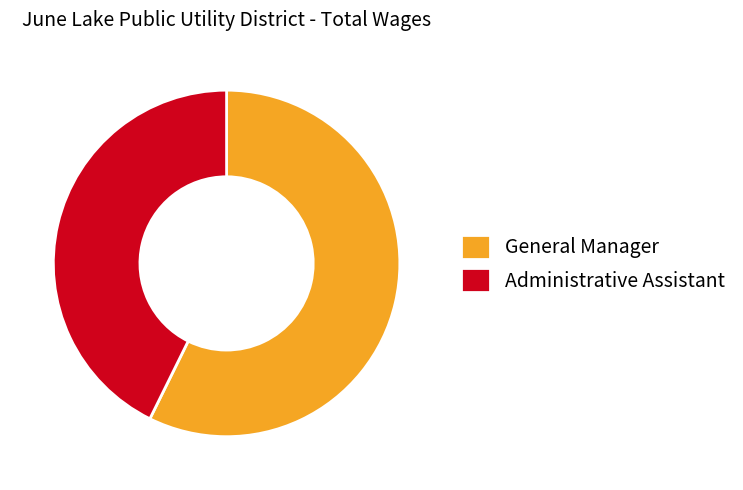

Combined, do Administrative Assistant and General Manager account for over 50%?

Yes